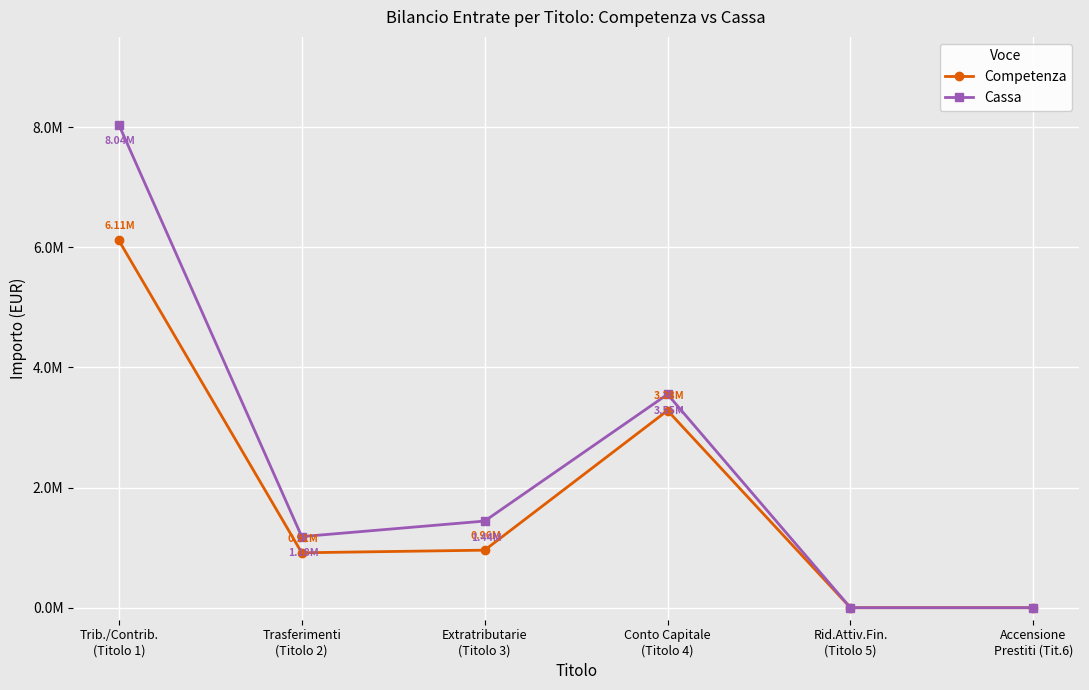

True or false: Cassa has more than 0 interior local peaks.

True